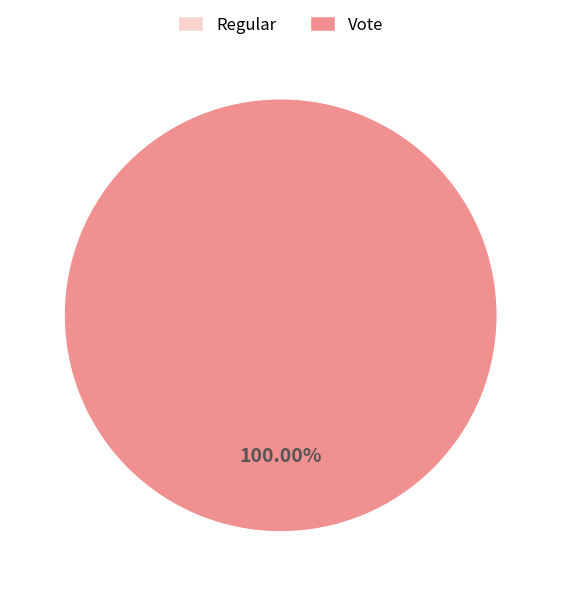

What is the change in value from Regular to Vote?

+2